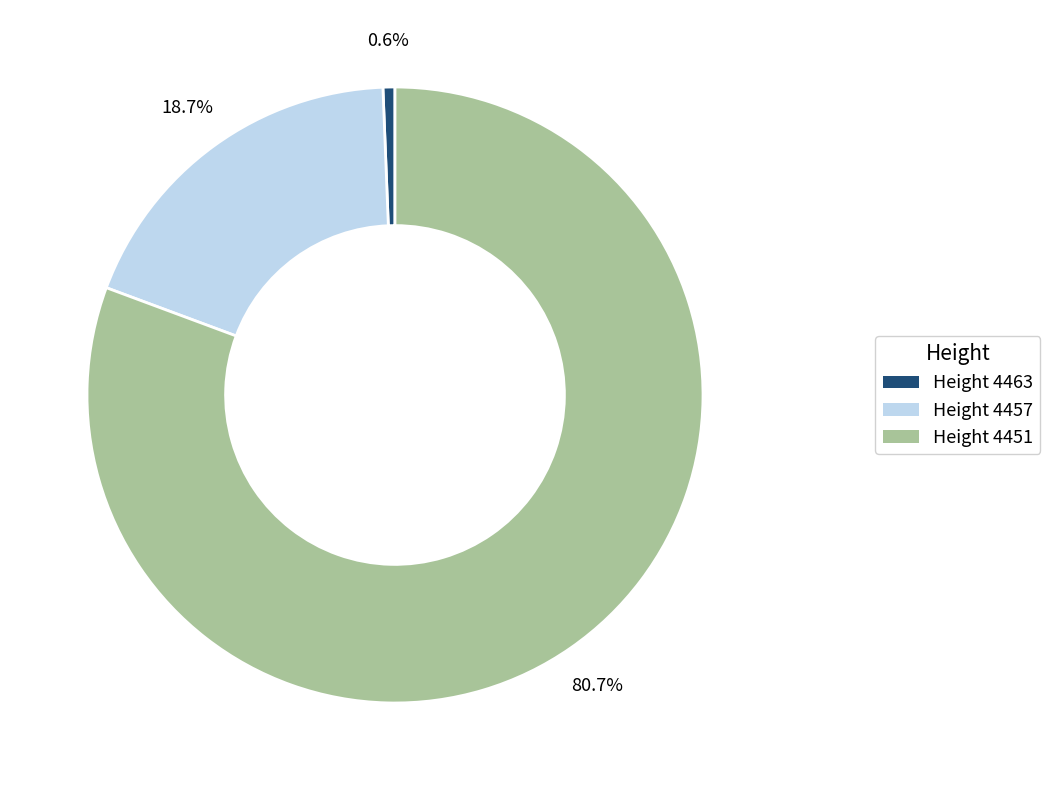

Count the number of slices in the pie.

3